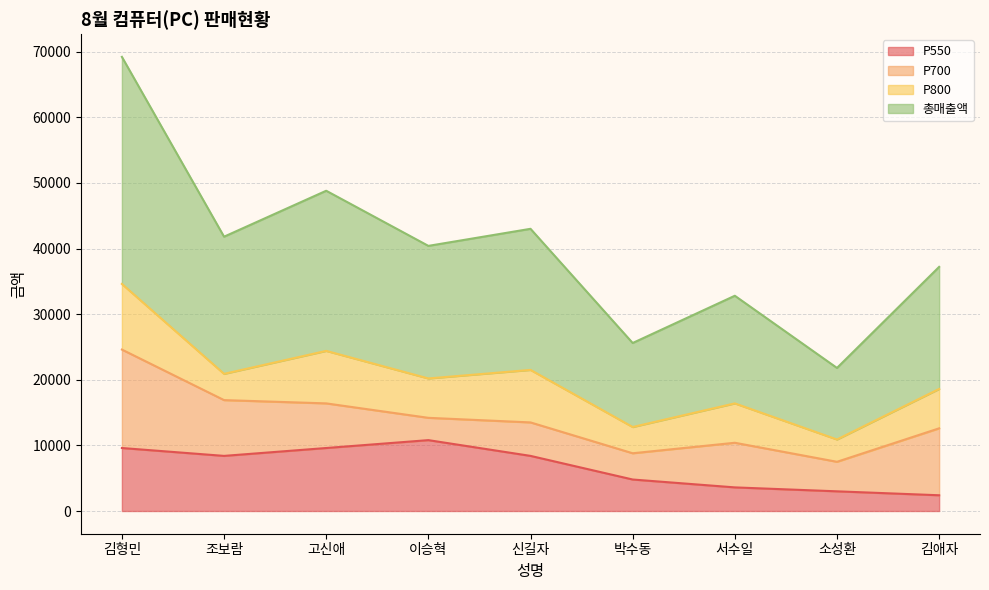

Between 박수동 and 소성환, which is larger?

박수동